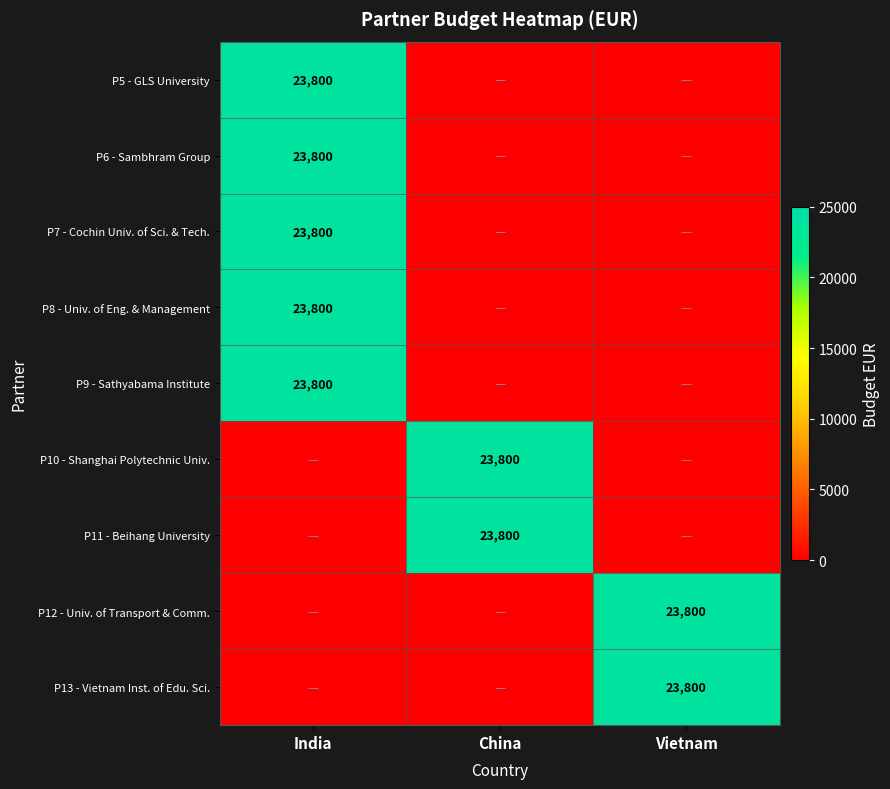

The value of P9 - Sathyabama Institute at India is 41667. True or false?

False